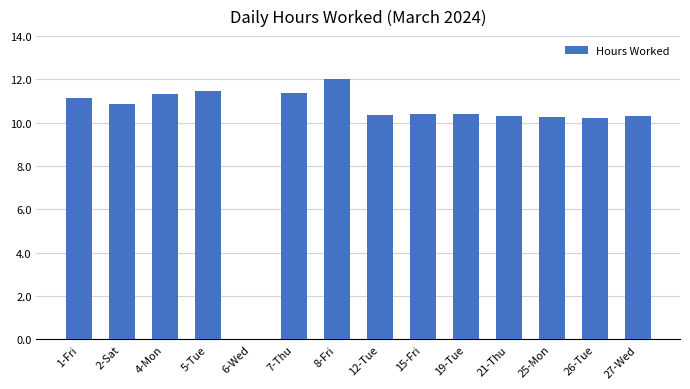

What is the approximate value at 21-Thu?

10.3